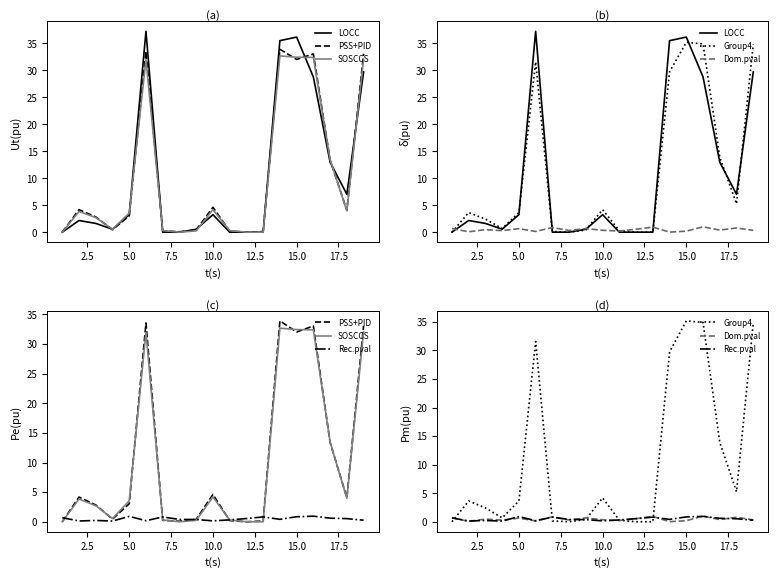

How many values in the Group4 series are below 3?

9